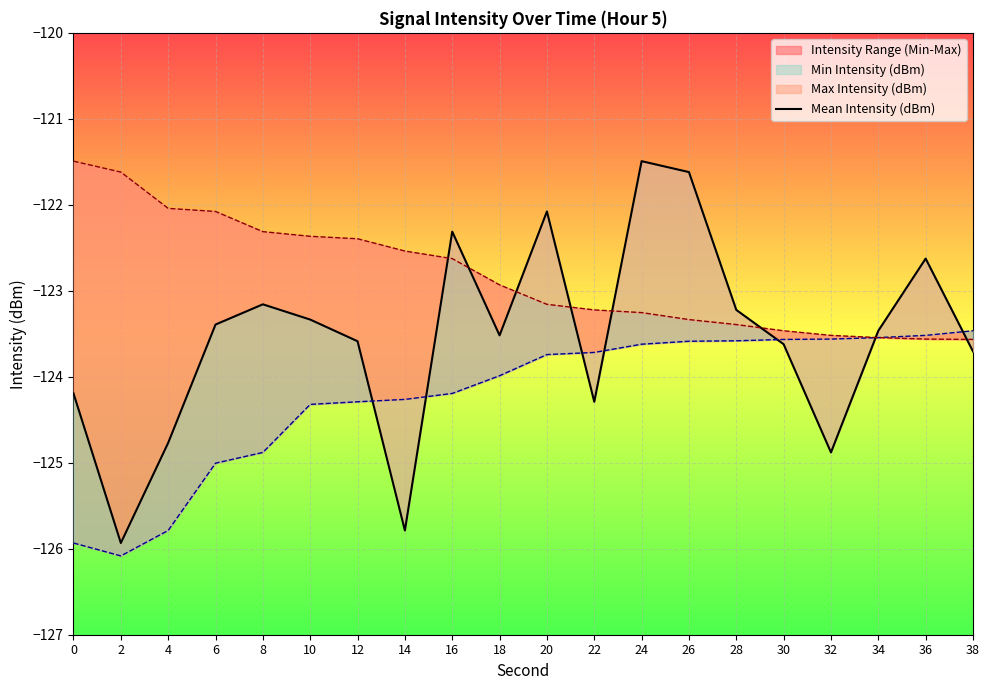

Rank the categories by value from highest to lowest.

24, 26, 20, 16, 36, 8, 28, 10, 6, 34, 18, 12, 30, 38, 0, 22, 4, 32, 14, 2